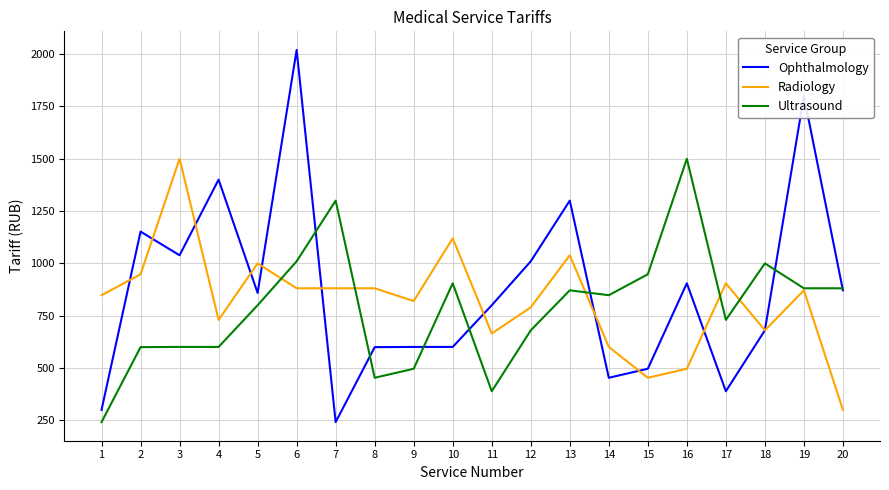

Is the value of Ultrasound at 6 greater than the value of Ophthalmology at 7?

Yes